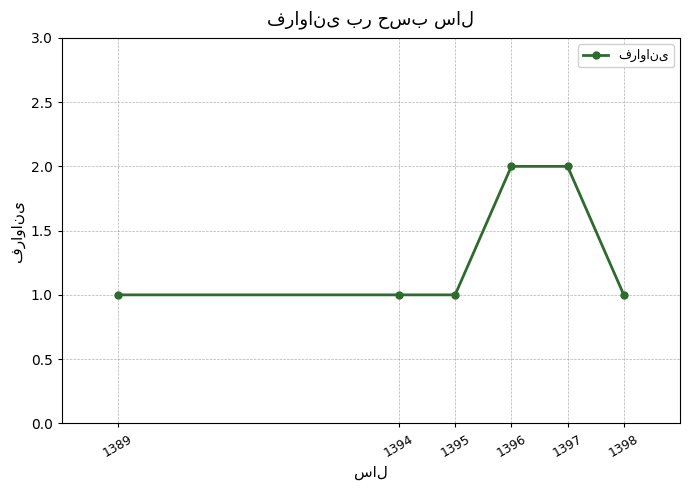

What is the sum of all values?

8